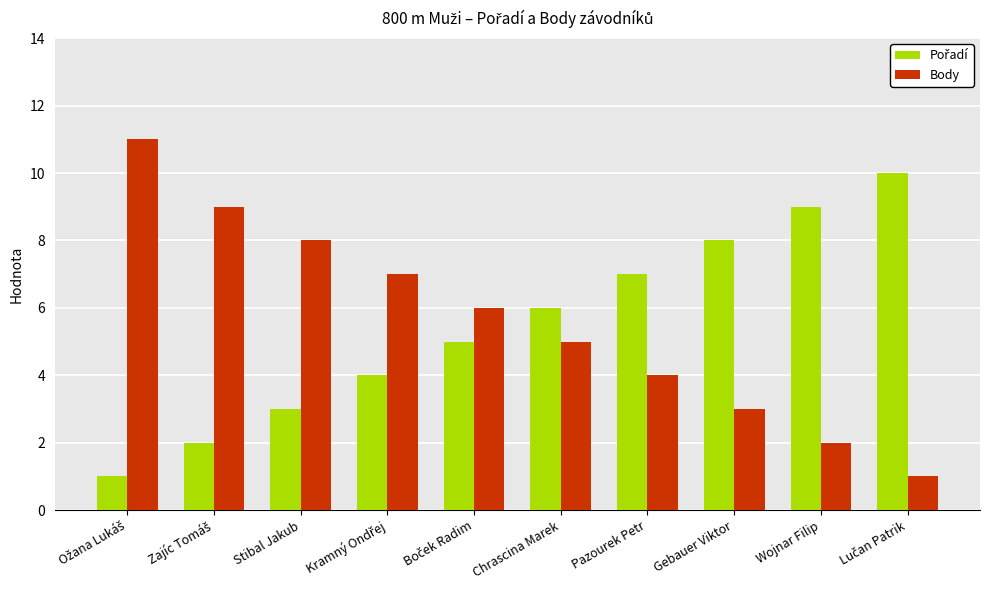

What is the spread (max minus min) of values at Gebauer Viktor?

5